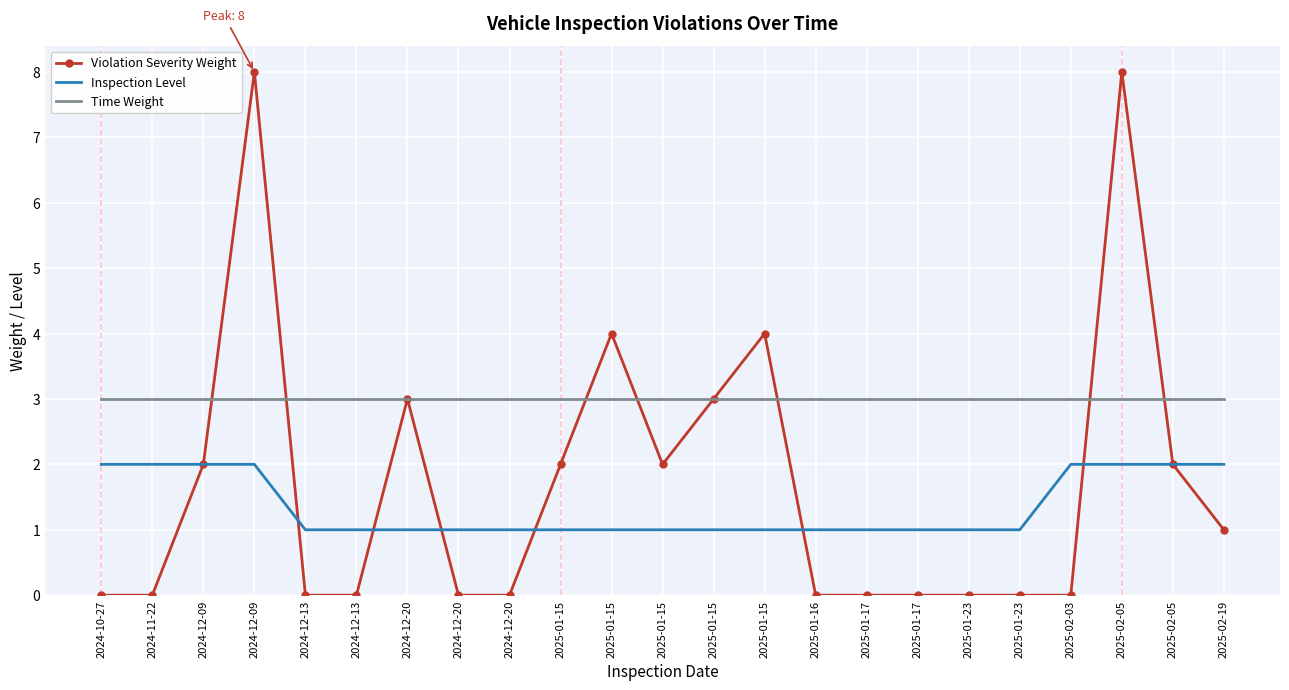

What are all the series names shown in the legend?

Violation Severity Weight, Inspection Level, Time Weight